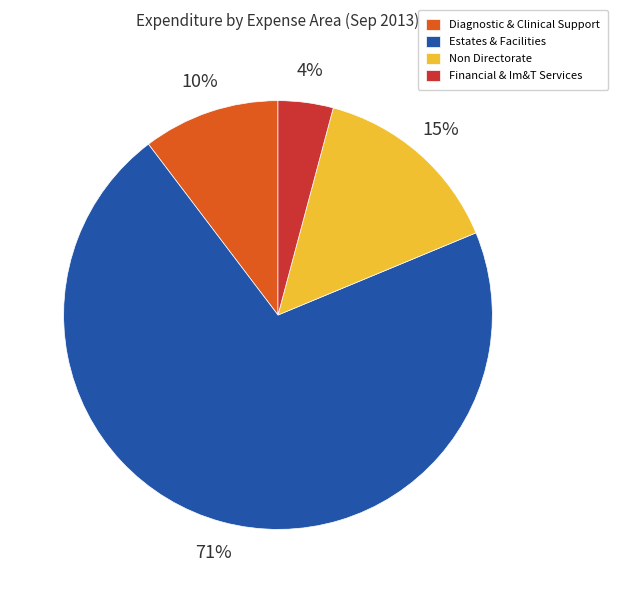

Combined, do Non Directorate and Diagnostic & Clinical Support account for over 50%?

No